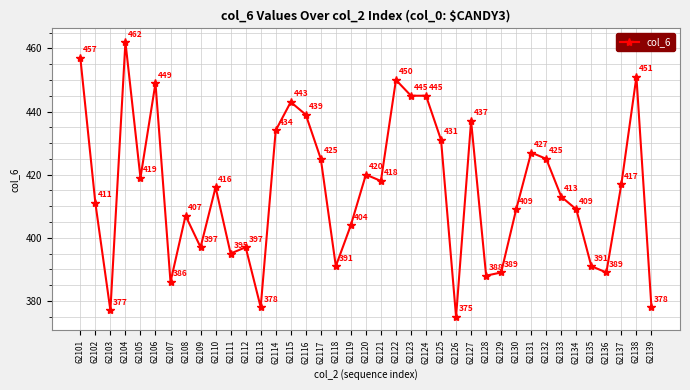

What is the difference between the values at 62110 and 62130?

7